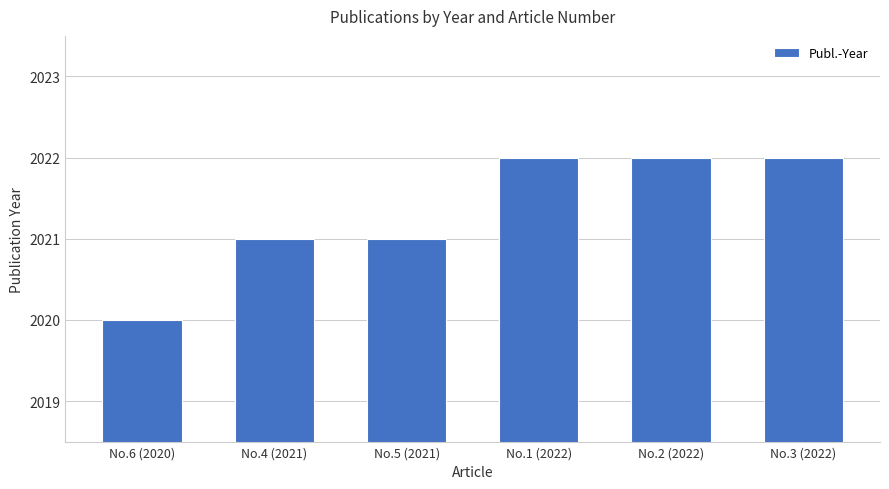

What is the label of the 6th bar from the left?

No.3 (2022)